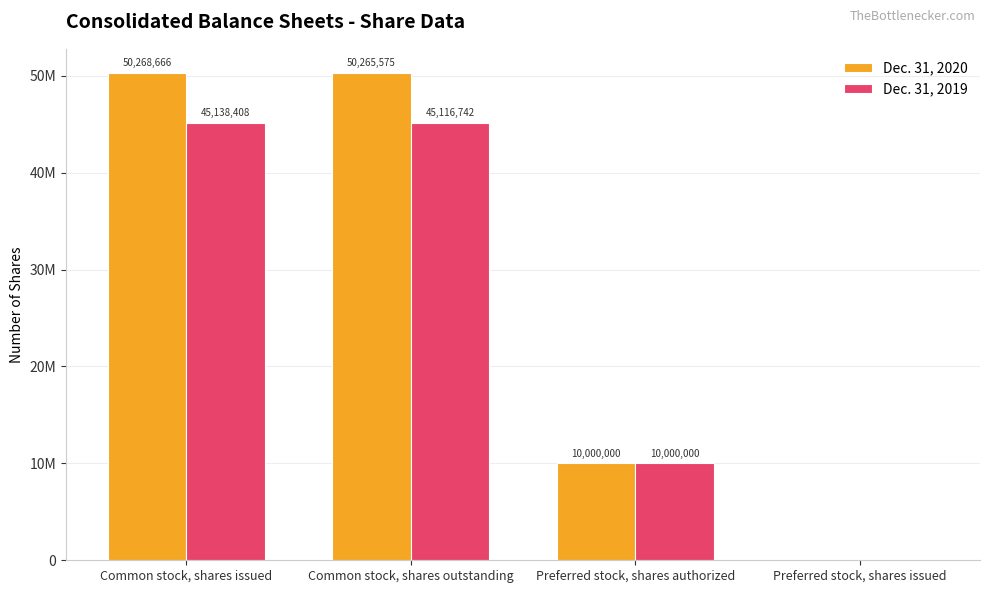

Is it true that Dec. 31, 2019 equals -16921328 at Preferred stock, shares issued?

False